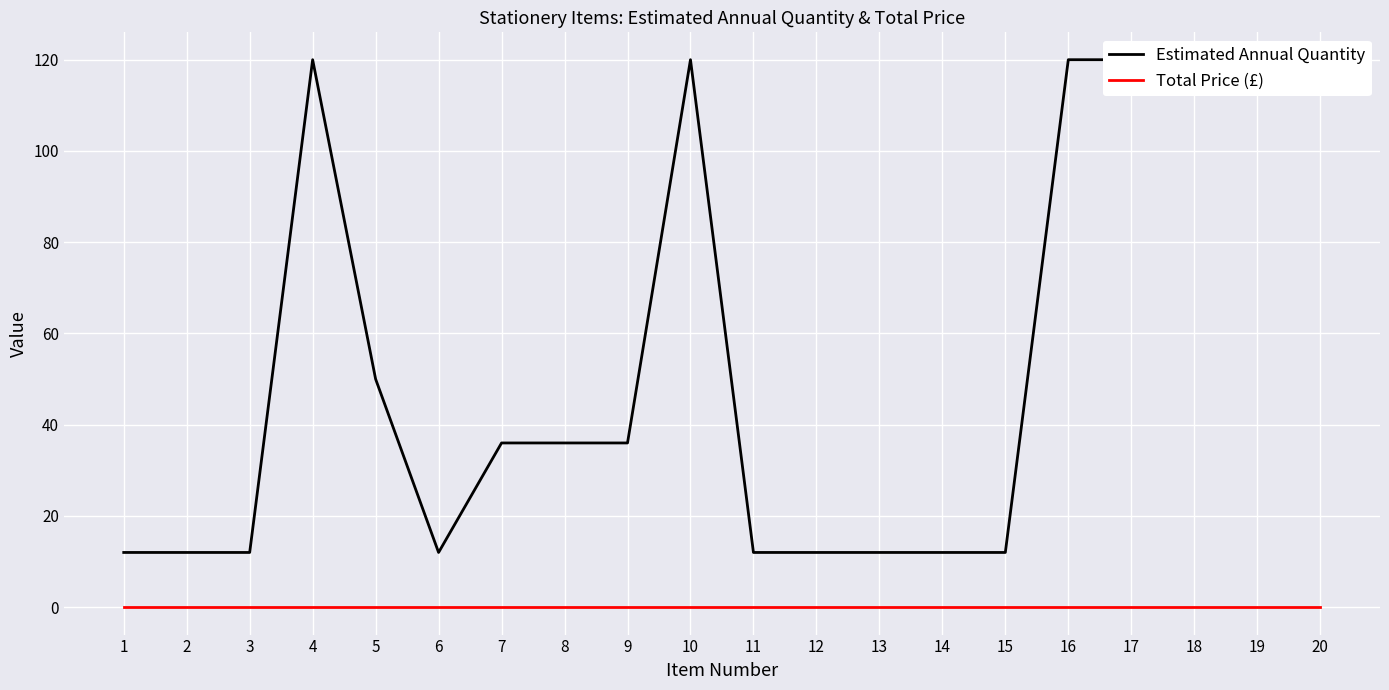

Where is Estimated Annual Quantity nearest to the value 66?

5